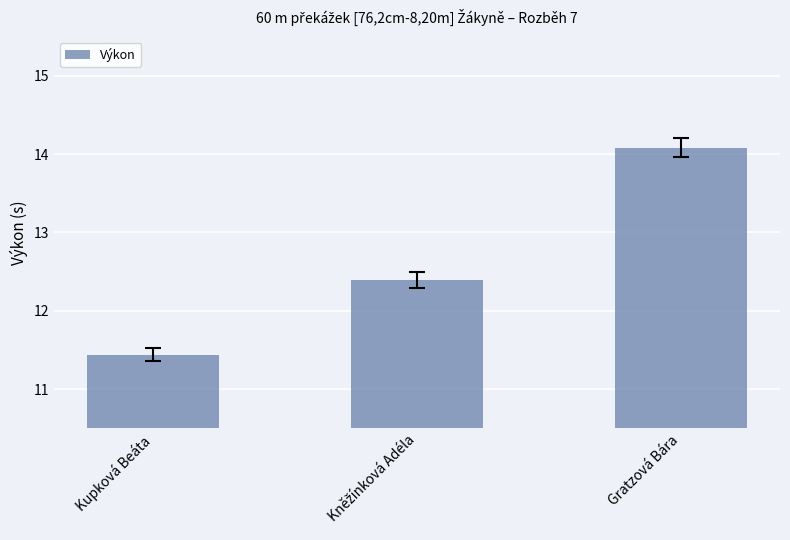

Does the chart contain stacked bars?

No